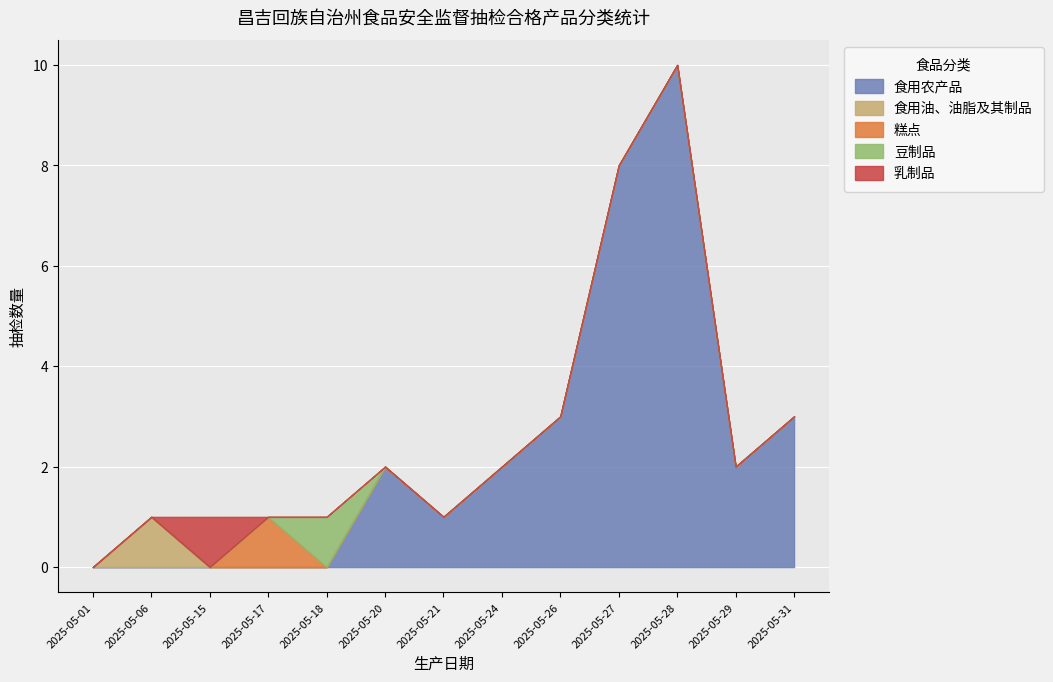

What is the minimum value for 豆制品?

1